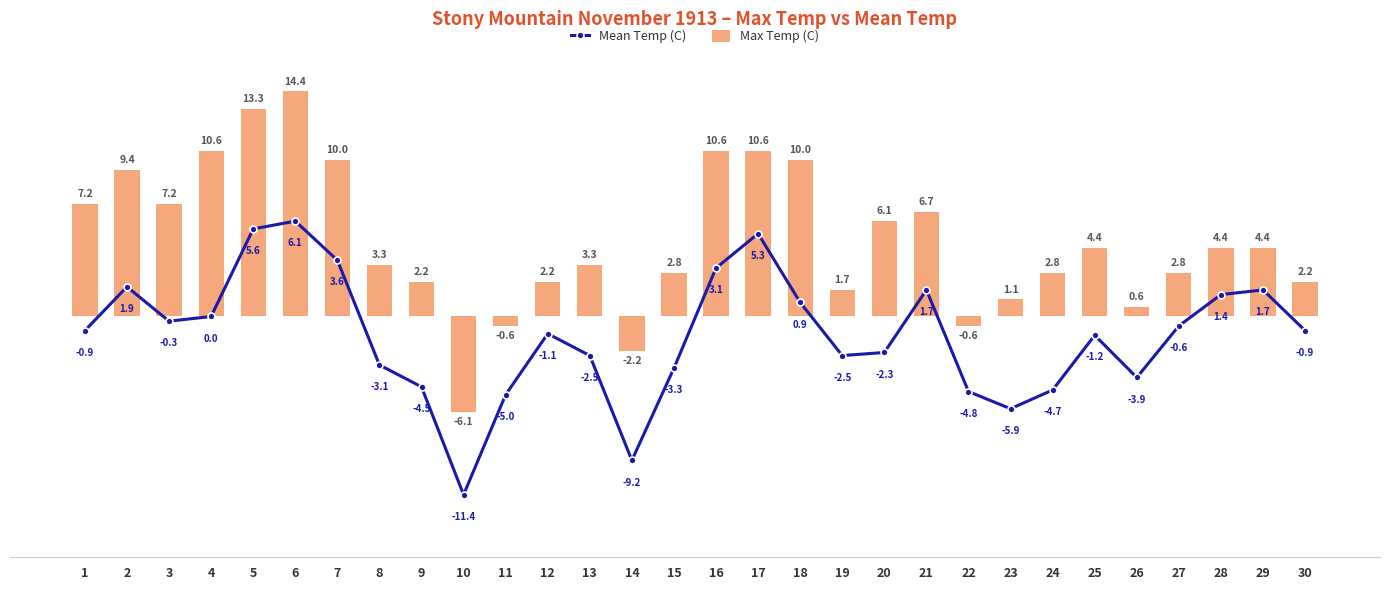

What is the total value across all series at 12?

1.1